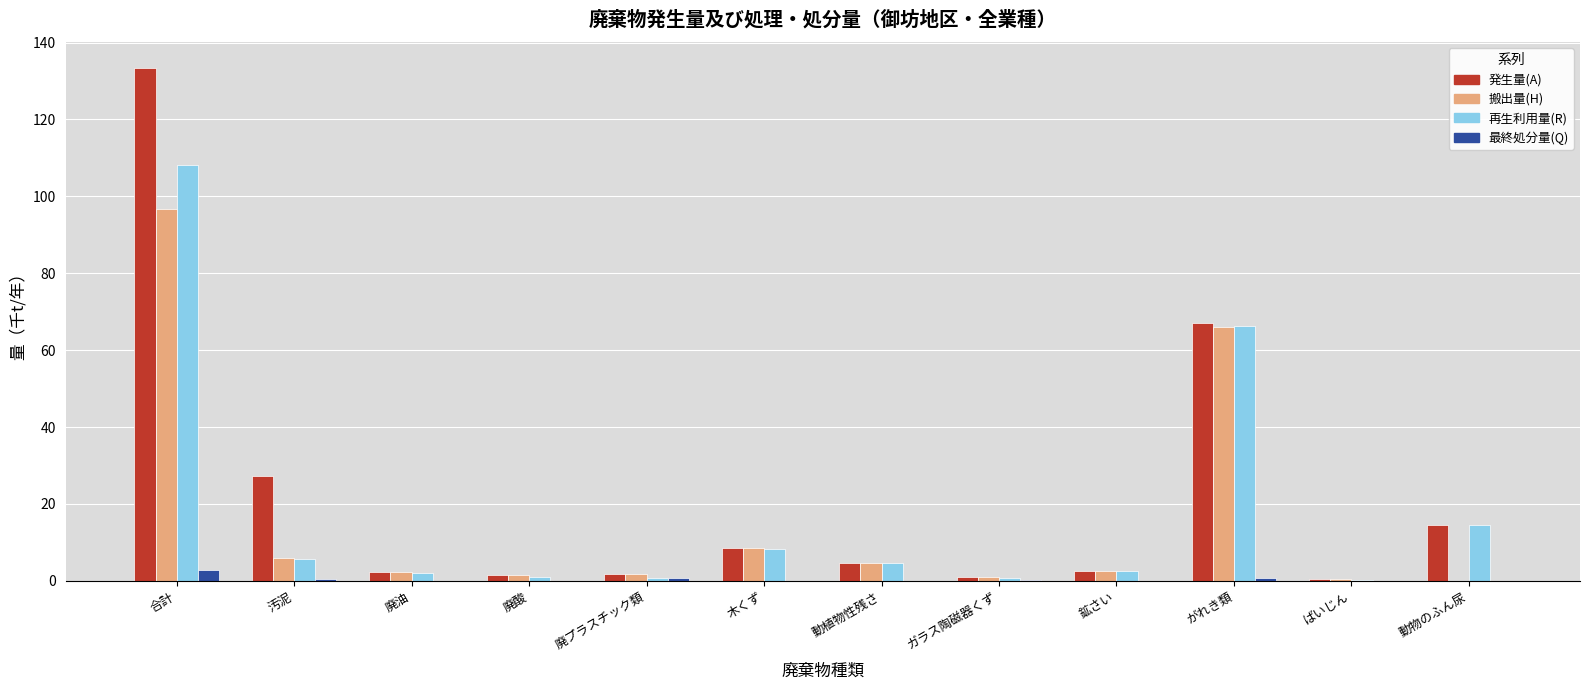

Read the 再生利用量(R) value at 木くず.

8.4